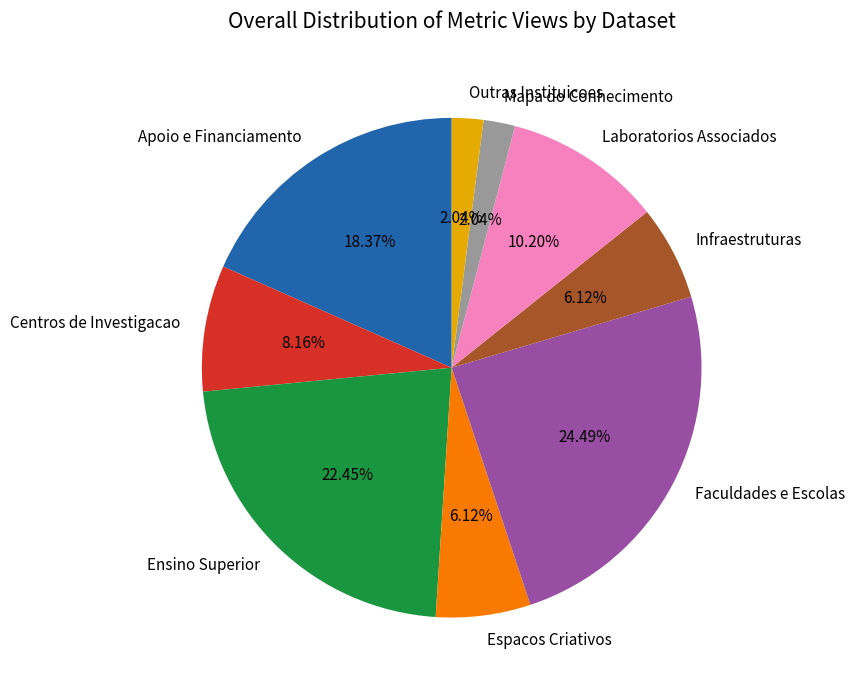

Which slice is the largest?

Faculdades e Escolas